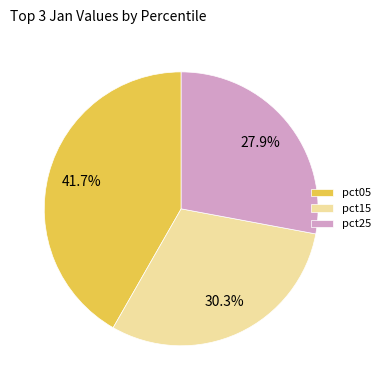

How many slices are in this pie chart?

3